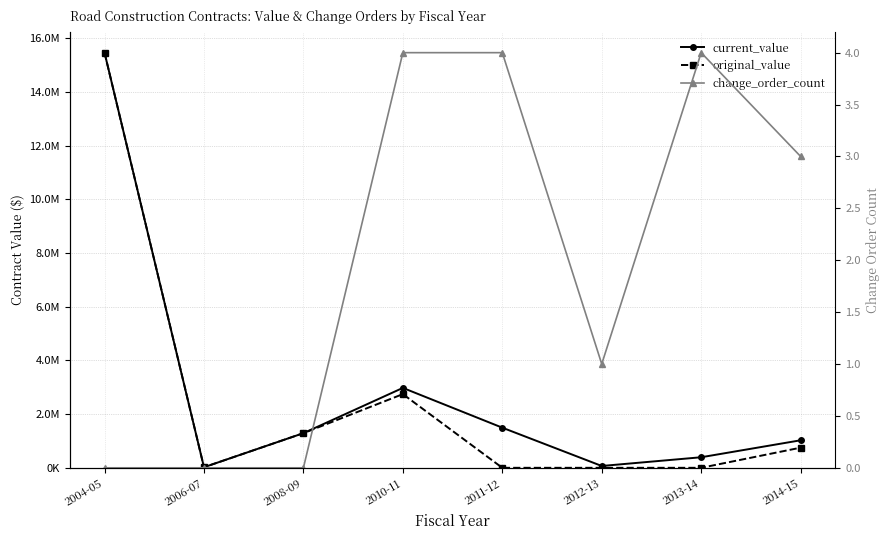

At which category is the sum across all series the highest?

2004-05